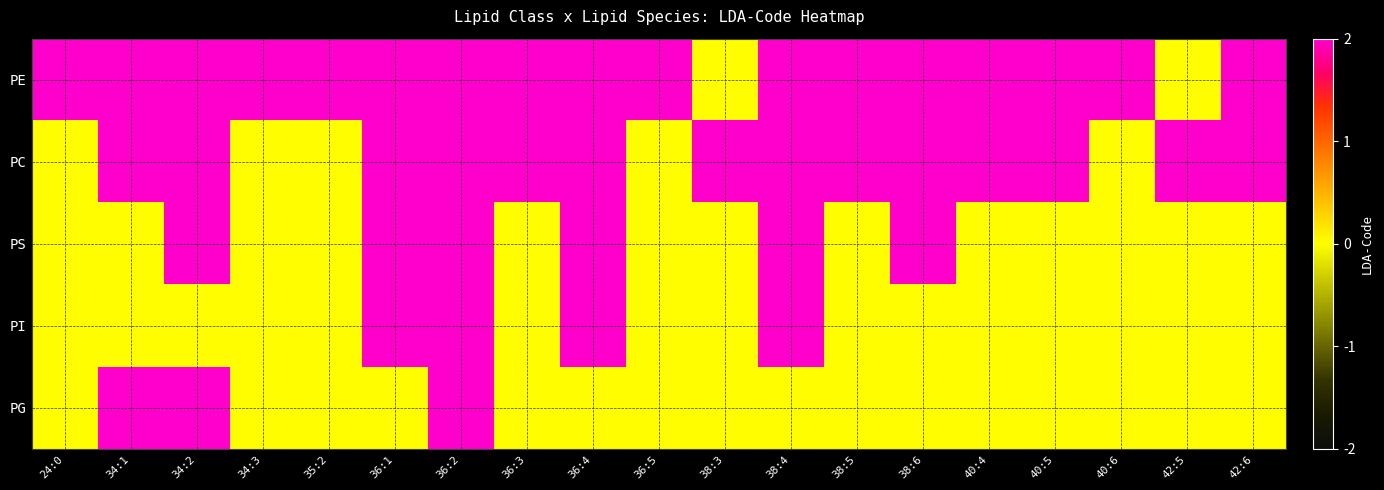

Which series has the widest spread of values?

PE